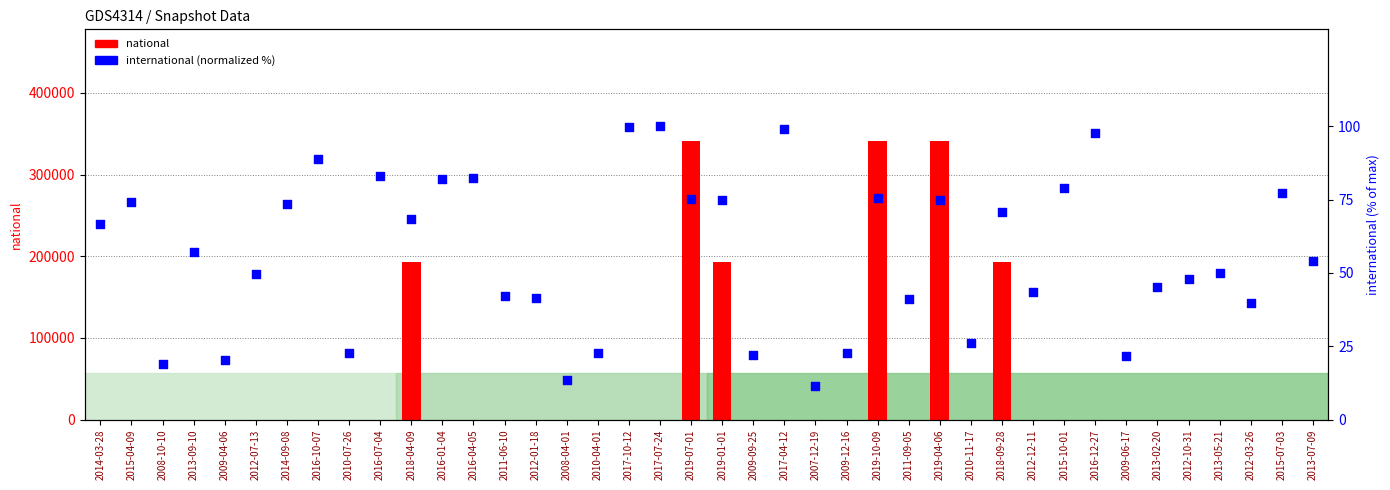

What are all the series names shown in the legend?

national, international (normalized)